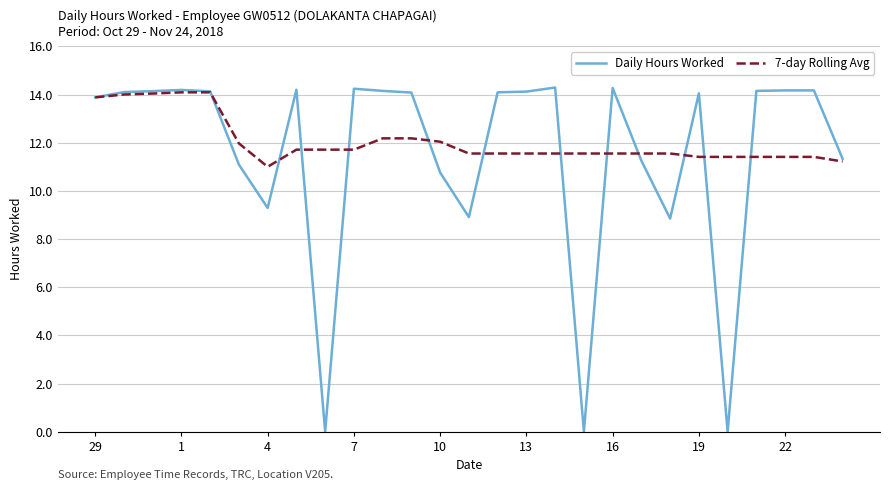

Which series has the widest spread of values?

Daily Hours Worked